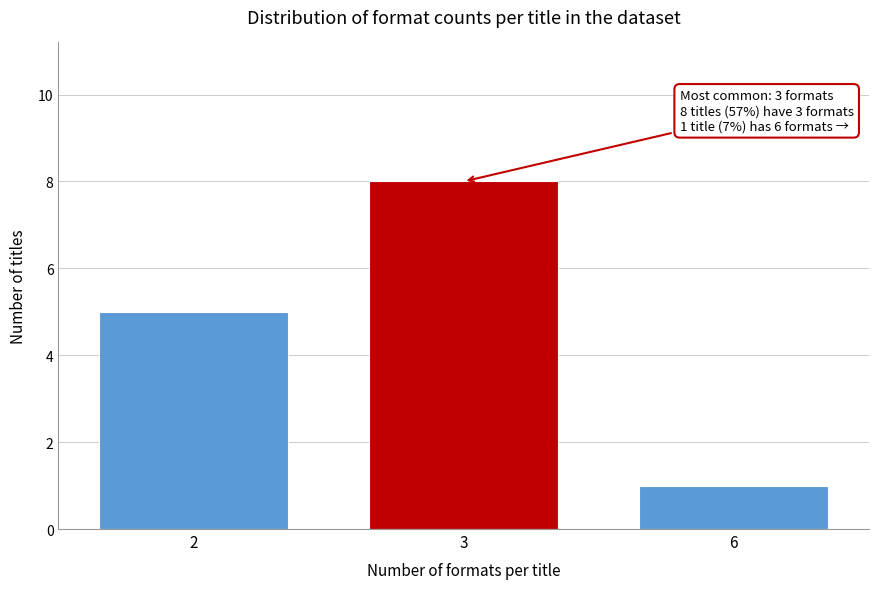

Reading left to right, extract all data points from this chart.

5	8	1